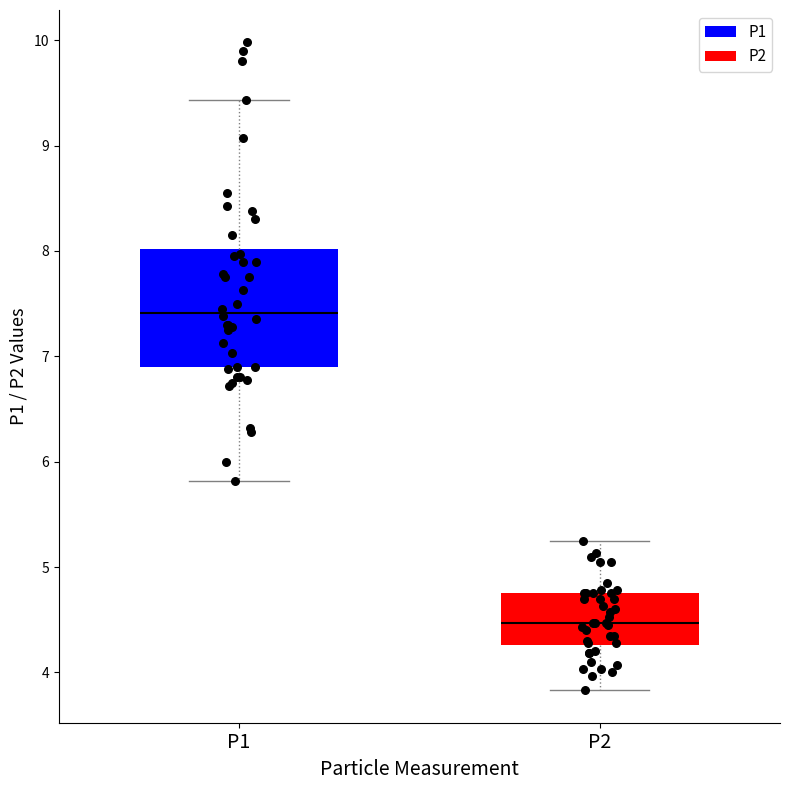

Reading left to right, read every box against the y-axis: the position of its median line, the range the box covers, and the ends of its whiskers. The values are not printed on the chart, so give them approximately, as read against the axis.

P1: median 7.4, box 6.9 to 8.0, whiskers 5.8 to 9.4
P2: median 4.5, box 4.3 to 4.8, whiskers 3.8 to 5.3